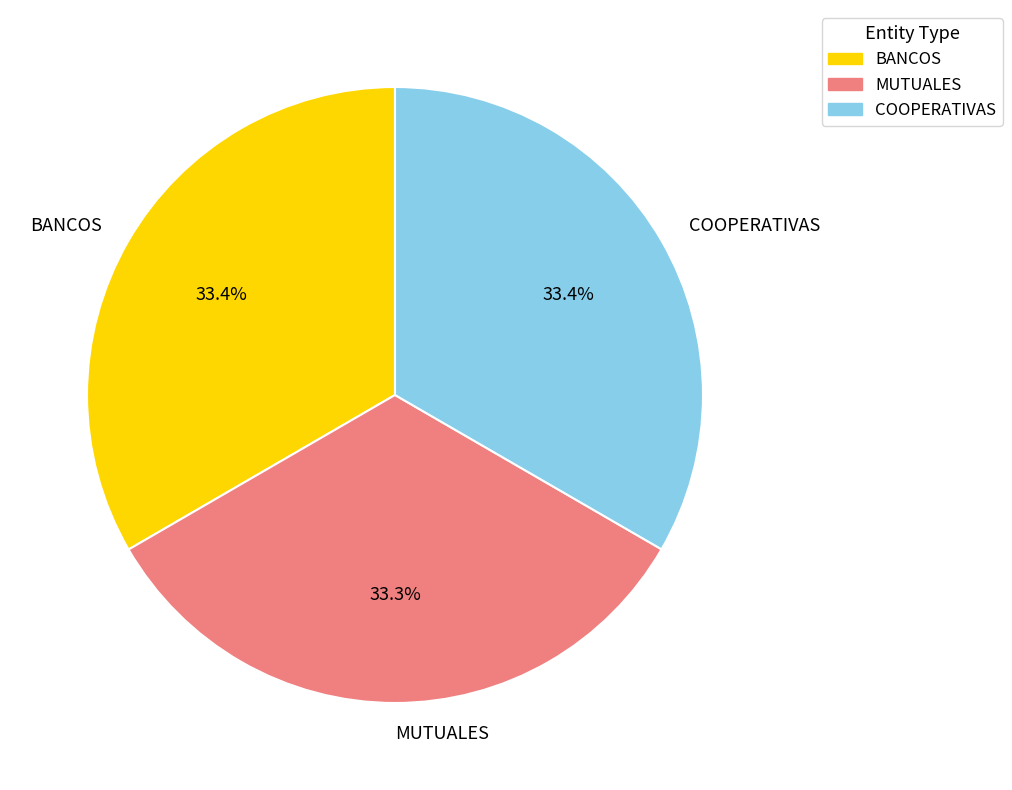

Combined, what portion of the pie is MUTUALES and BANCOS?

66.6%